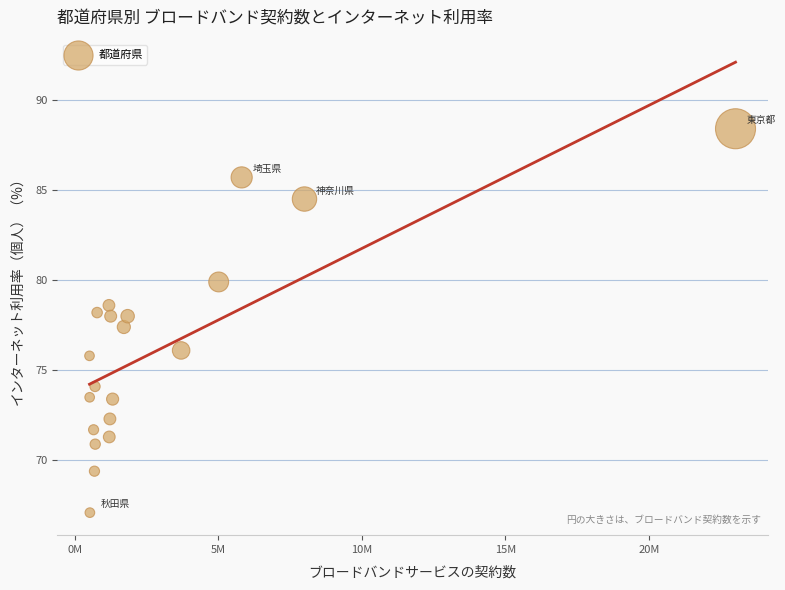

What Y value in the scatter plot is closest to 77?

77.4